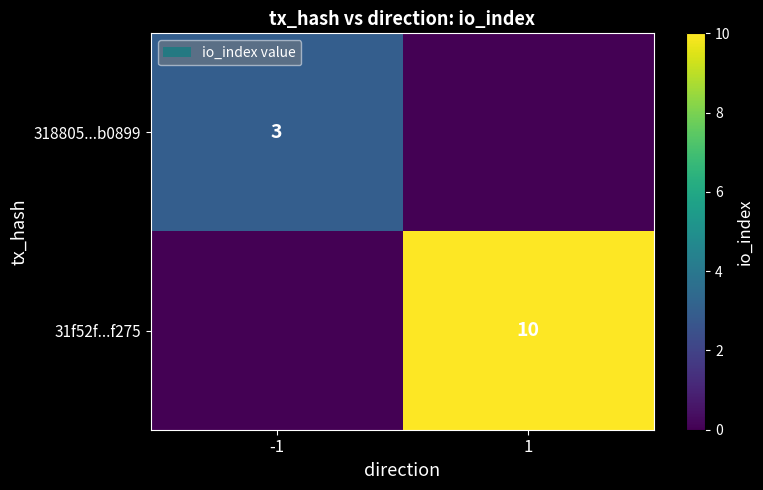

What is the difference between the highest and lowest values at -1?

3